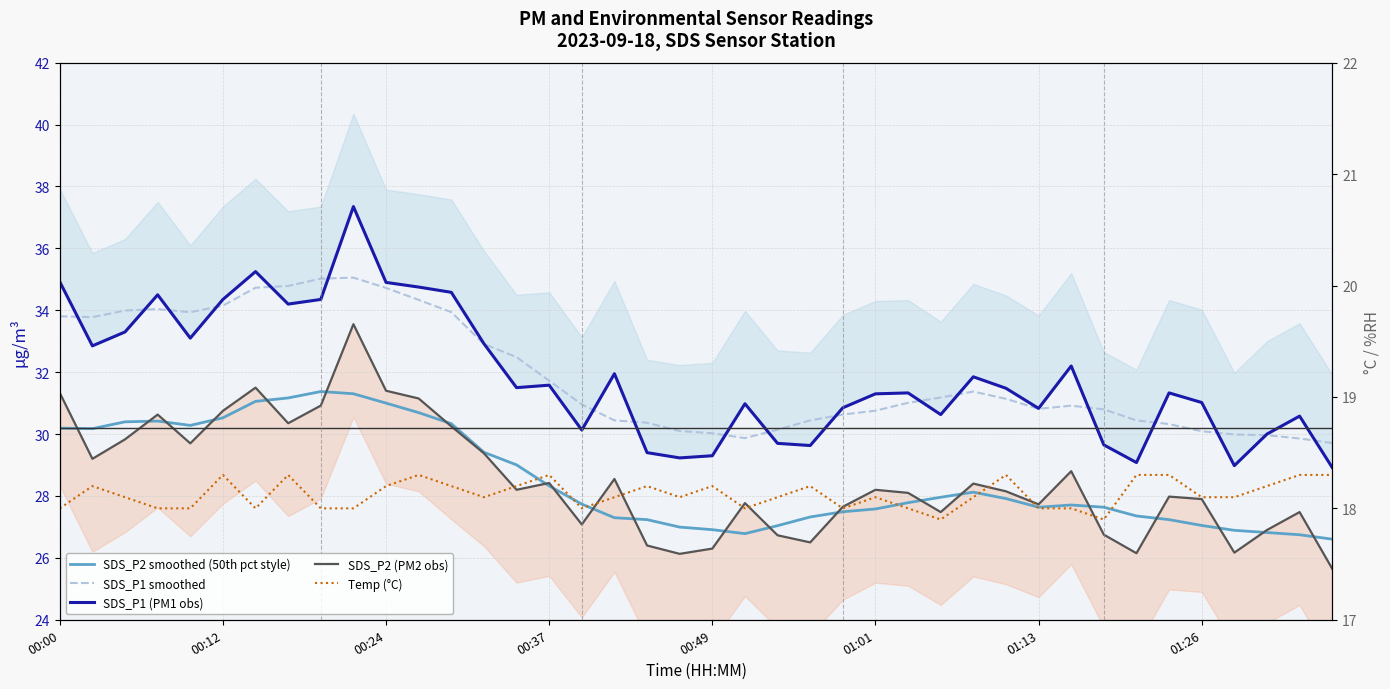

The SDS_P1 (PM1 obs) series shows 45.8 at 37. True or false?

False